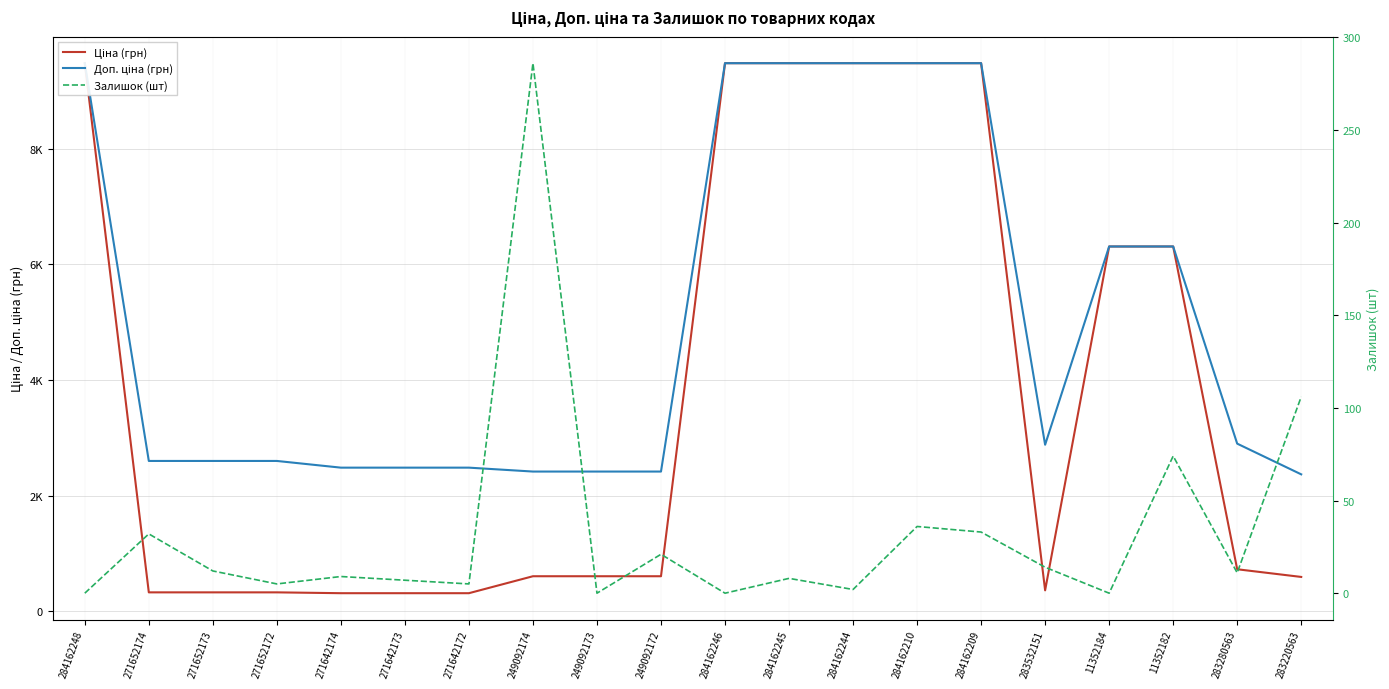

Which series has the widest spread of values?

Ціна (грн)